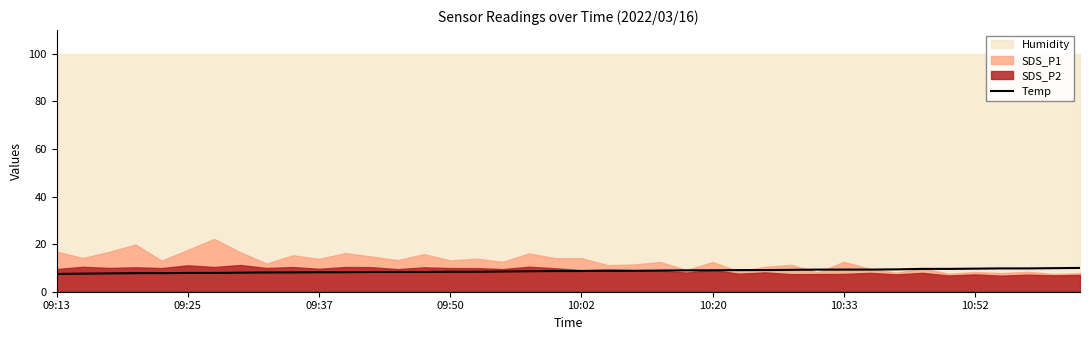

The value at 17 is 2.1. True or false?

False